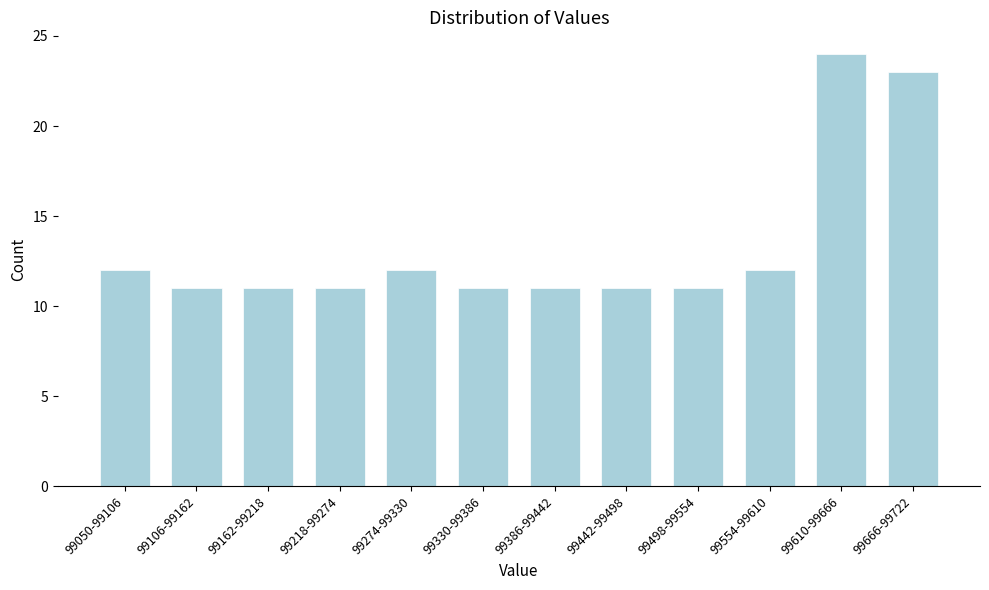

Reading left to right, extract all data points from this chart.

99050-99106=12	99106-99162=11	99162-99218=11	99218-99274=11	99274-99330=12	99330-99386=11	99386-99442=11	99442-99498=11	99498-99554=11	99554-99610=12	99610-99666=24	99666-99722=23